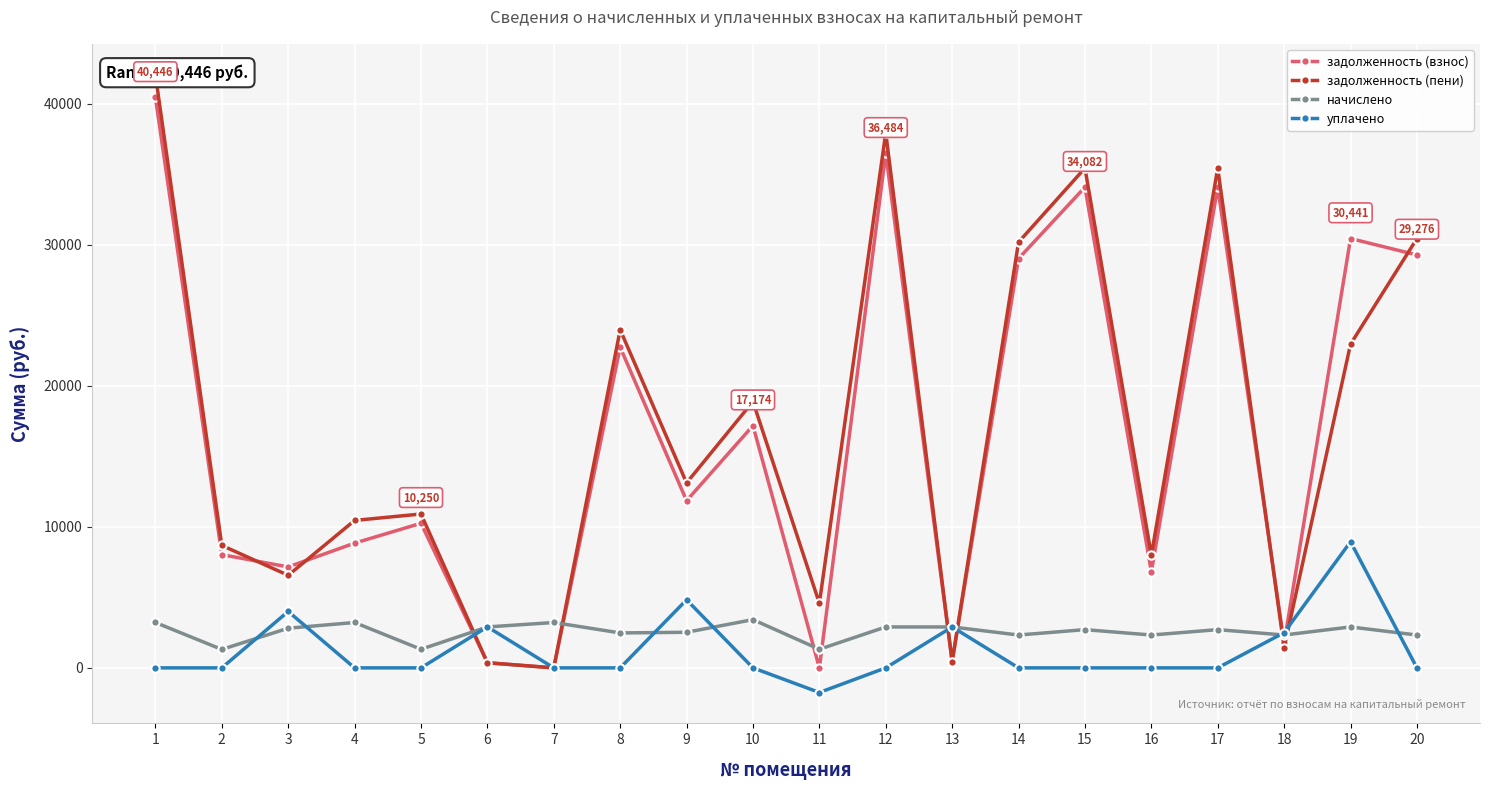

Reading left to right, transcribe all the data shown in this chart.

задолженность (взнос): 1=40446.5	2=8027.0	3=7156.5	4=8845.4	5=10250.4	6=365.9	7=0.0	8=22732.0	9=11852.9	10=17173.9	11=0.0	12=36484.3	13=436.9	14=29020.7	15=34081.5	16=6814.0	17=34081.5	18=1756.4	19=30441.3	20=29275.7
задолженность (пени): 1=42054.8	2=8680.3	3=6562.4	4=10453.7	5=10909.5	6=361.7	7=0.0	8=23970.3	9=13114.5	10=18884.1	11=4579.9	12=37935.1	13=442.6	14=30184.9	15=35436.8	16=7978.2	17=35436.8	18=1420.6	19=22950.0	20=30439.9
начислено: 1=3216.7	2=1306.5	3=2811.9	4=3216.7	5=1318.2	6=2901.6	7=3216.7	8=2476.5	9=2523.3	10=3420.3	11=1318.2	12=2901.6	13=2901.6	14=2328.3	15=2710.5	16=2328.3	17=2710.5	18=2328.3	19=2901.6	20=2328.3
уплачено: 1=0.0	2=0.0	3=4000.0	4=0.0	5=0.0	6=2910.0	7=0.0	8=0.0	9=4826.1	10=0.0	11=-1746.6	12=0.0	13=2900.0	14=0.0	15=0.0	16=0.0	17=0.0	18=2500.0	19=8942.1	20=0.0